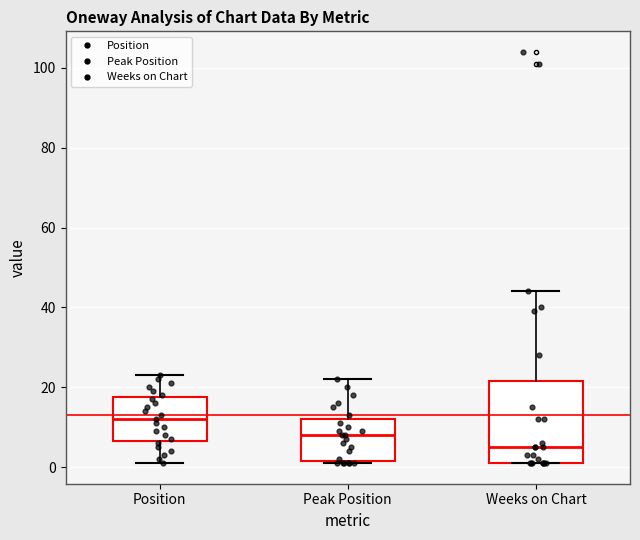

Reading left to right, read every box against the y-axis: the position of its median line, the range the box covers, and the ends of its whiskers. The values are not printed on the chart, so give them approximately, as read against the axis.

Position: median 12, box 6 to 18, whiskers 2 to 24
Peak Position: median 8, box 2 to 12, whiskers 2 to 22
Weeks on Chart: median 6, box 2 to 22, whiskers 2 to 44